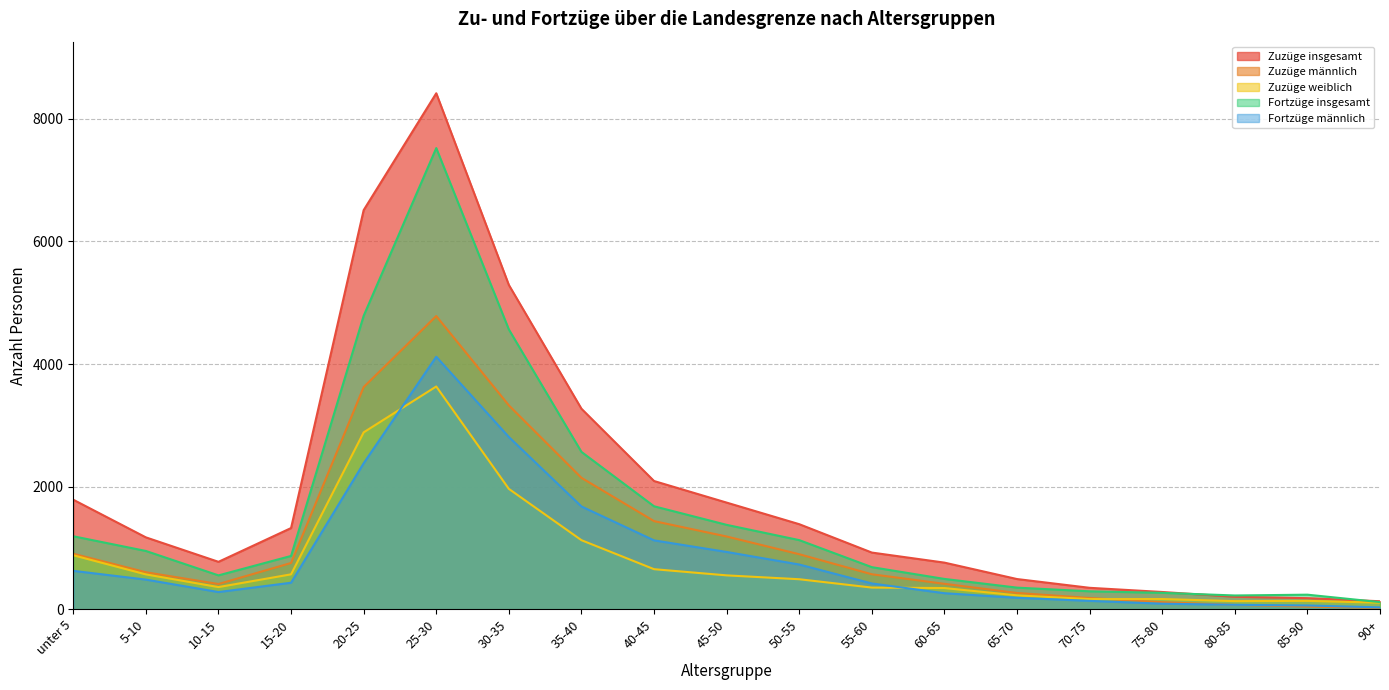

At which category does the chart reach its peak across all series?

25-30